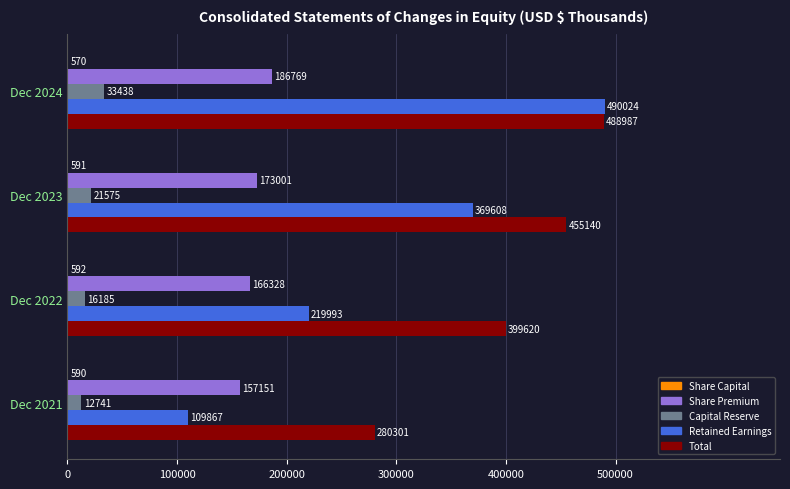

The value of Retained Earnings at Dec 2022 is 219993. True or false?

True